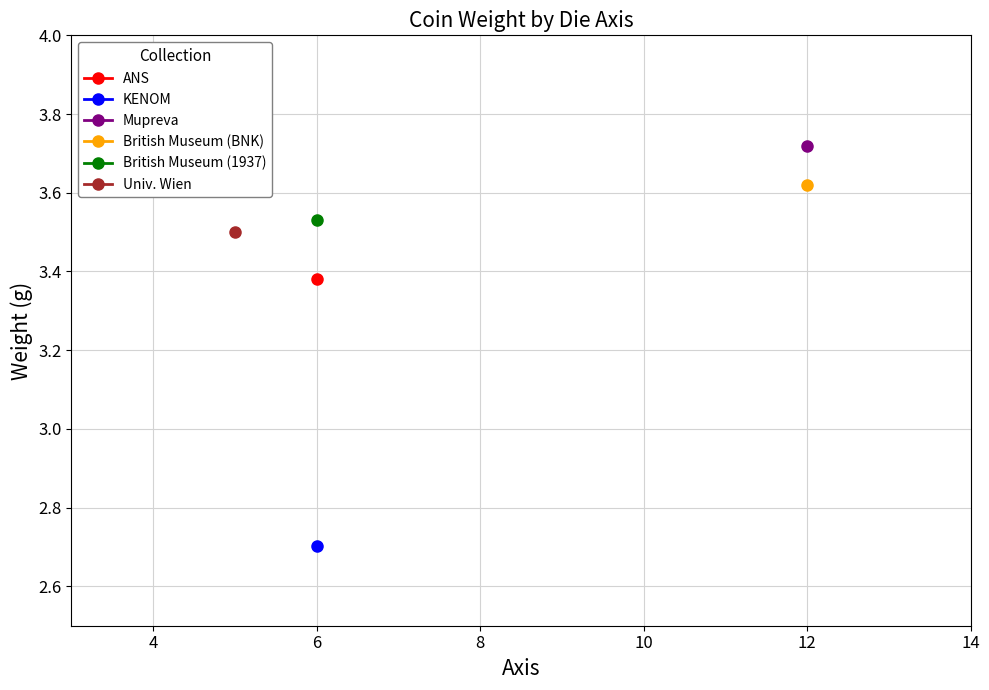

Approximately how many times larger is the value at 12 compared to 5?

1.1